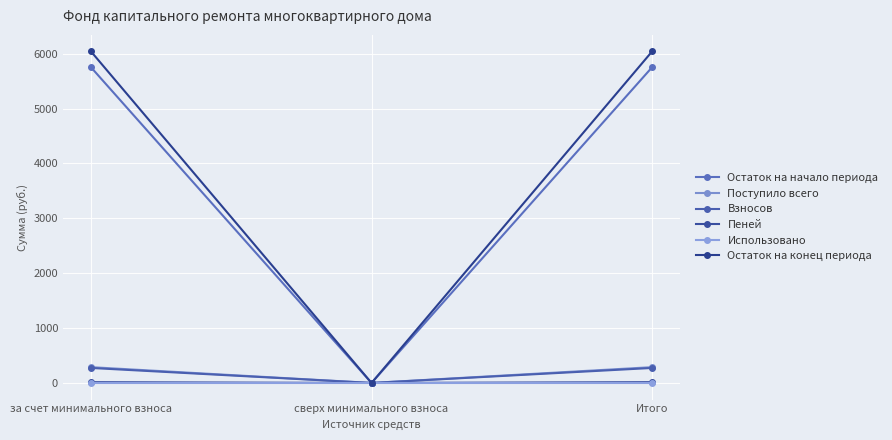

The value of Остаток на начало периода at сверх минимального взноса is -2319.7. True or false?

False